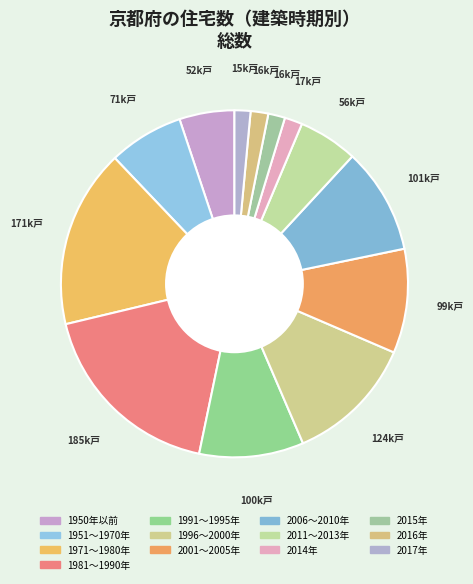

Count the number of slices in the pie.

13